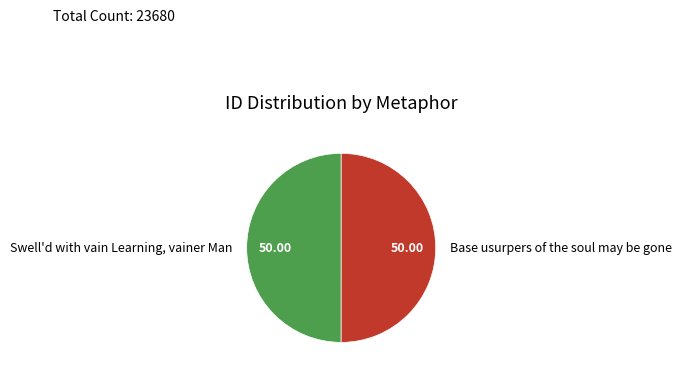

Is the sum of Swell'd with vain Learning, vainer Man and Base usurpers of the soul may be gone greater than half?

Yes